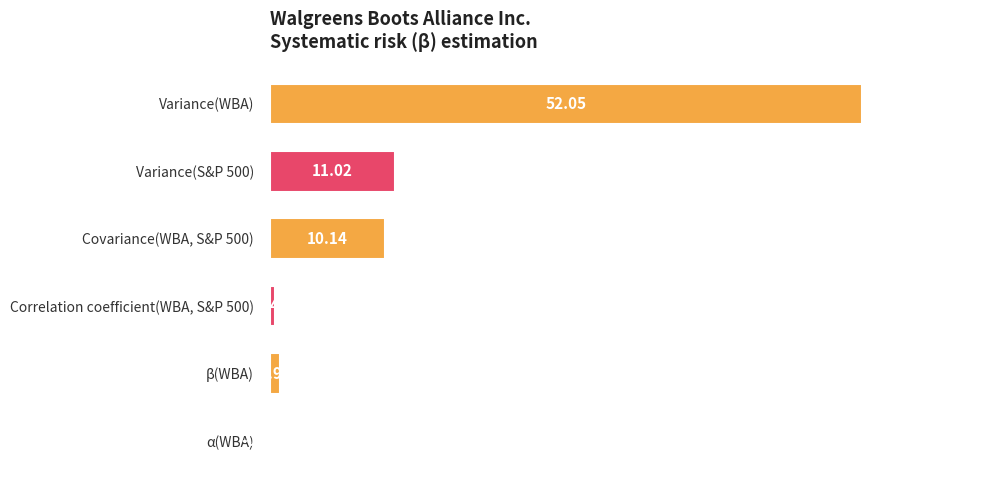

Which category has the highest value across all series?

Variance(WBA)